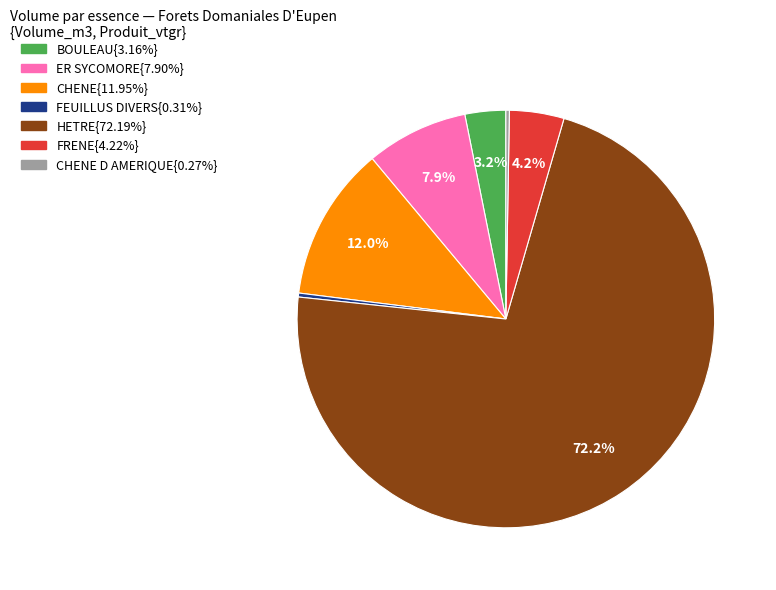

Does any single category account for the majority?

Yes